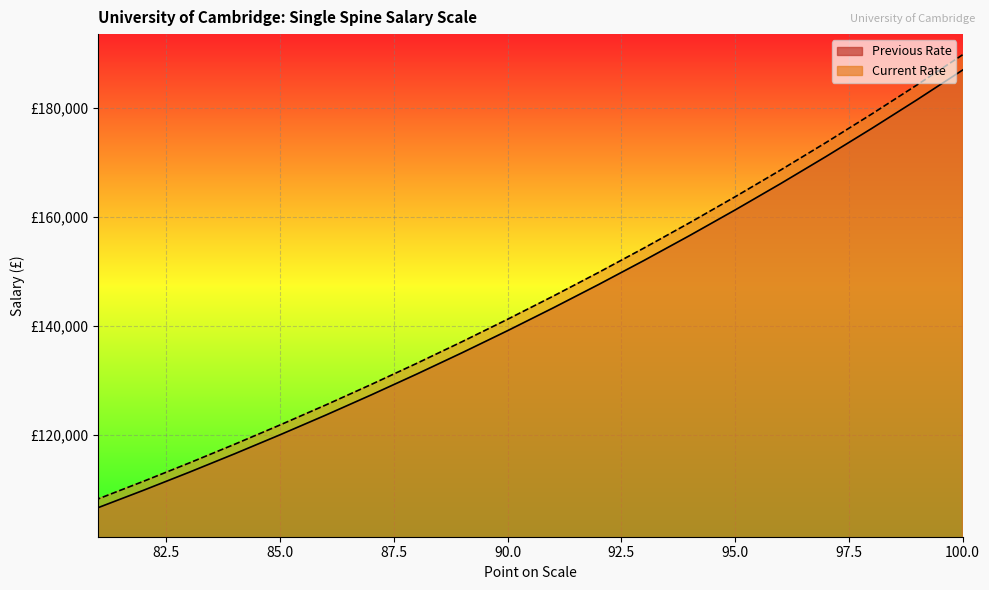

Which series changed the most between 100 and 93?

Current Rate